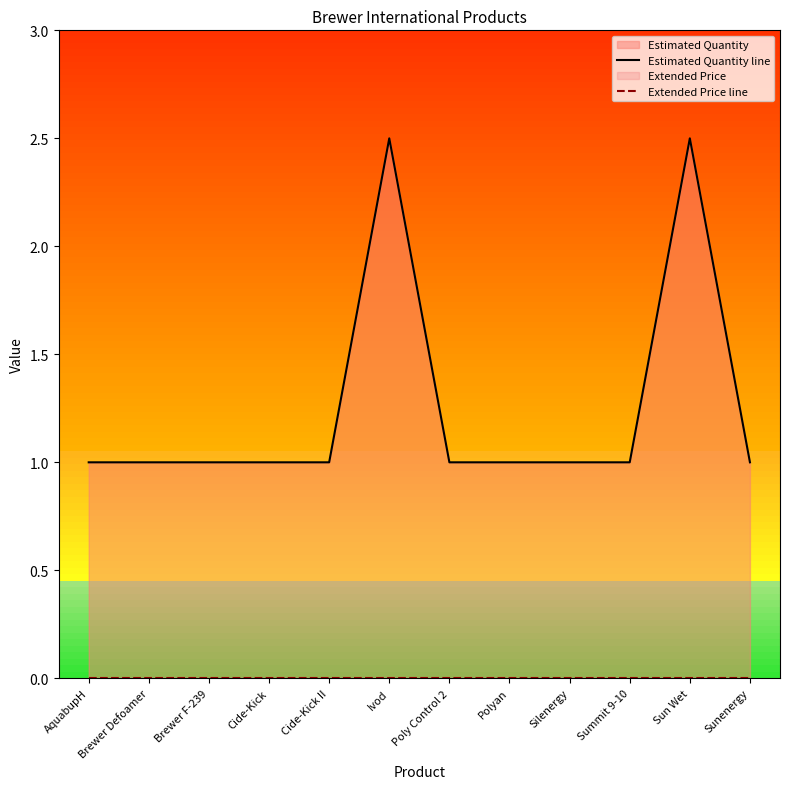

What is the highest value of the Estimated Quantity line series?

2.5